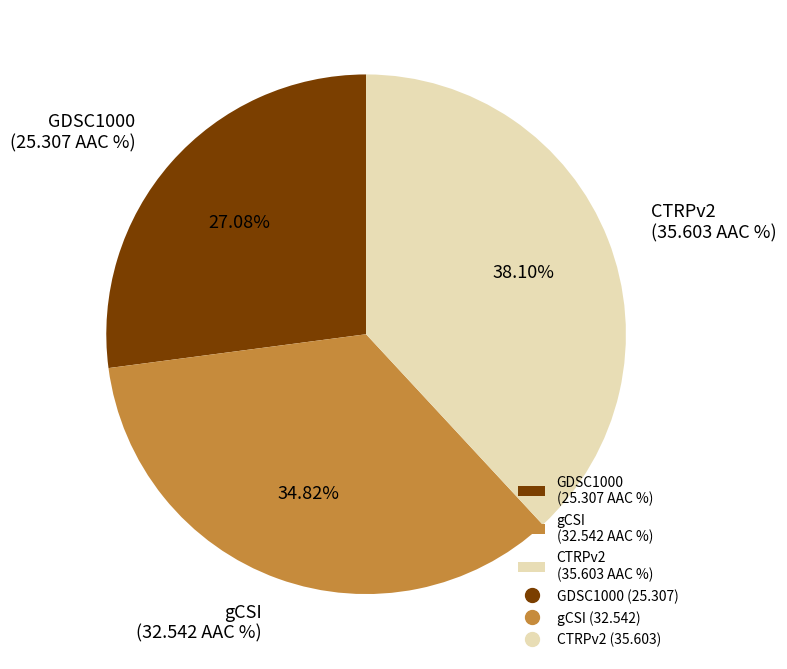

Approximately how many times larger is the value at gCSI (32.542 AAC %) compared to GDSC1000 (25.307 AAC %)?

1.3